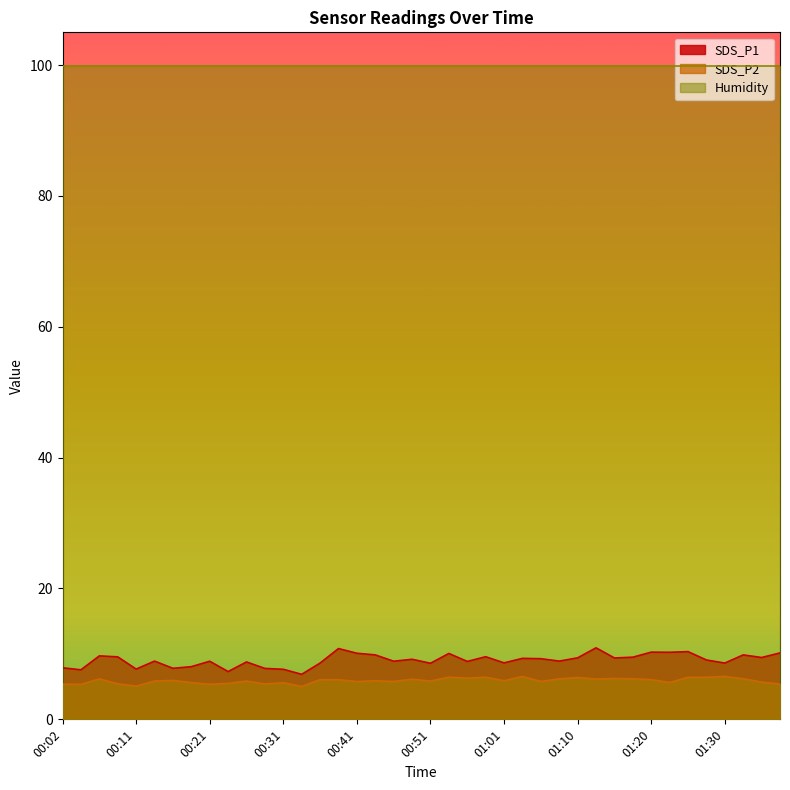

At which label does SDS_P2 reach its minimum?

00:34